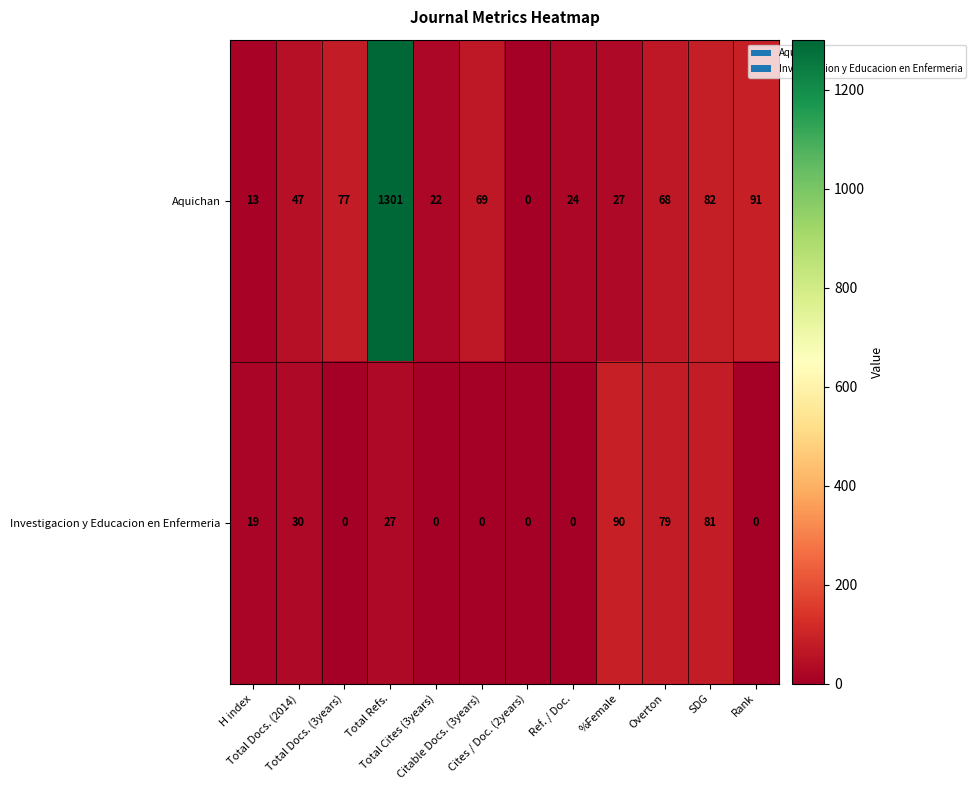

What is the total value across all series at %Female?

117